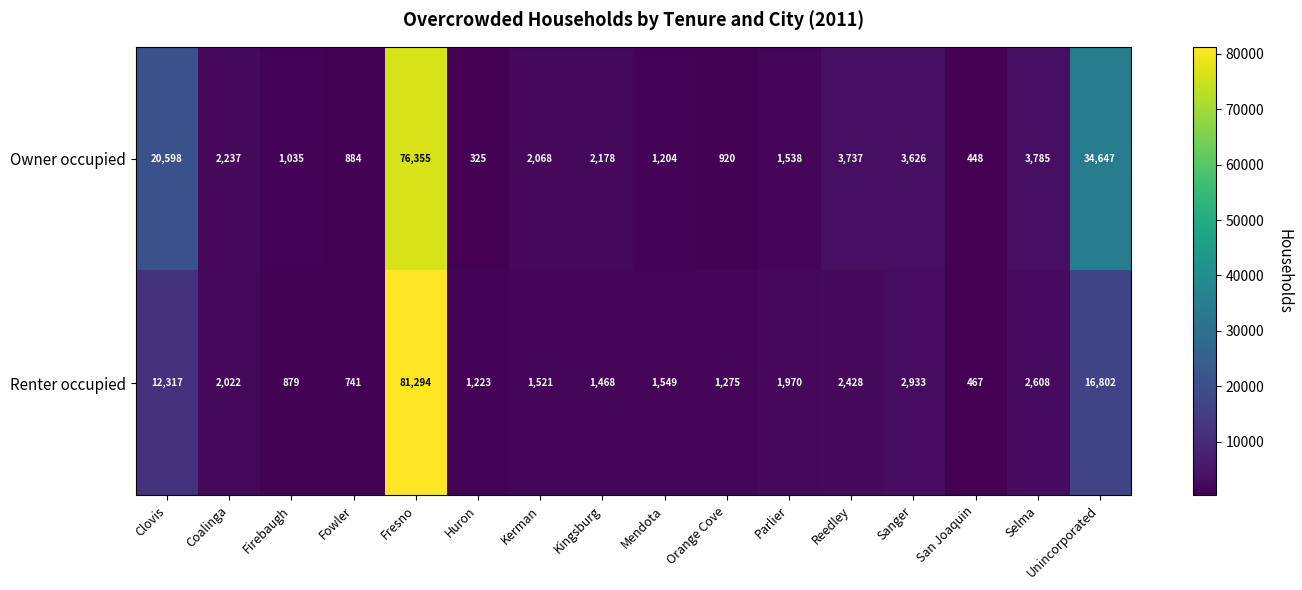

What is the spread (max minus min) of values at Reedley?

1309